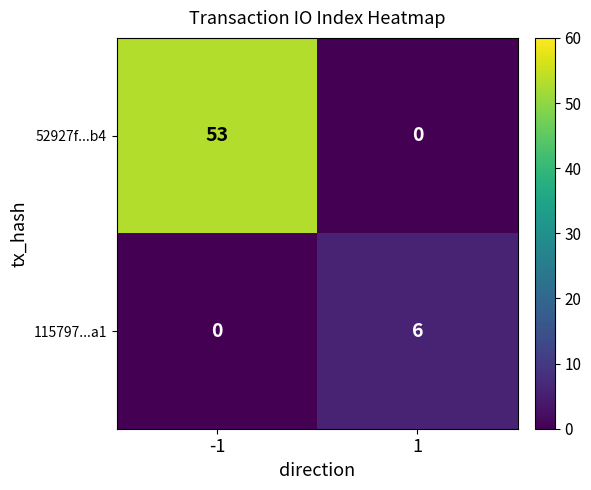

Reading right to left, extract all data points from this chart.

52927f...b4: 1=0	-1=53
115797...a1: 1=6	-1=0